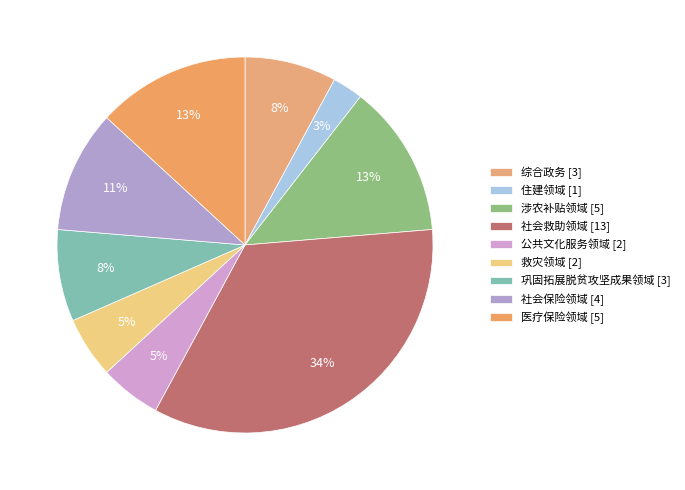

How many slices are in this pie chart?

9